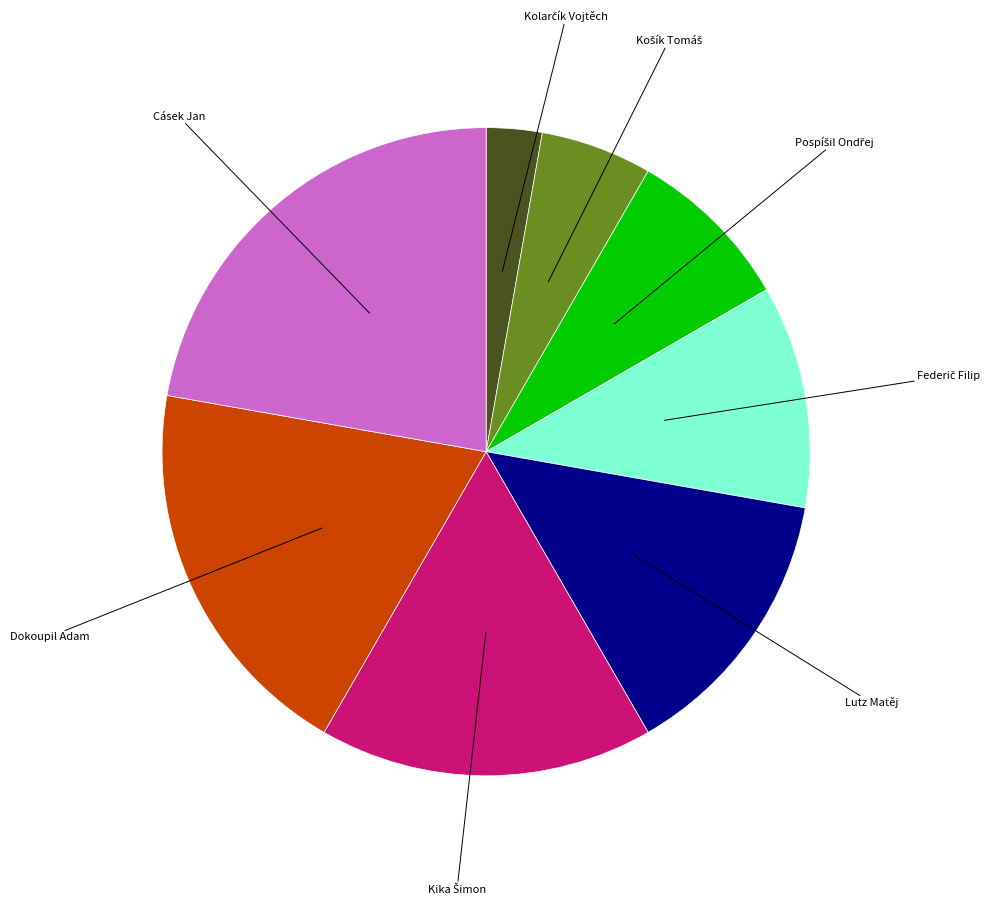

How many segments does this pie chart have?

8